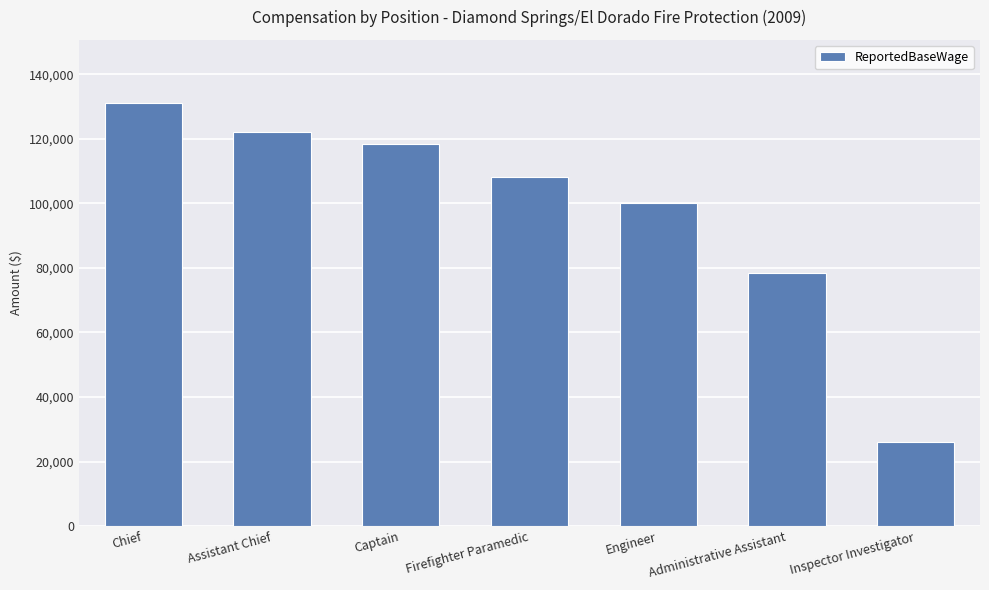

Between Captain and Assistant Chief, which is larger?

Assistant Chief